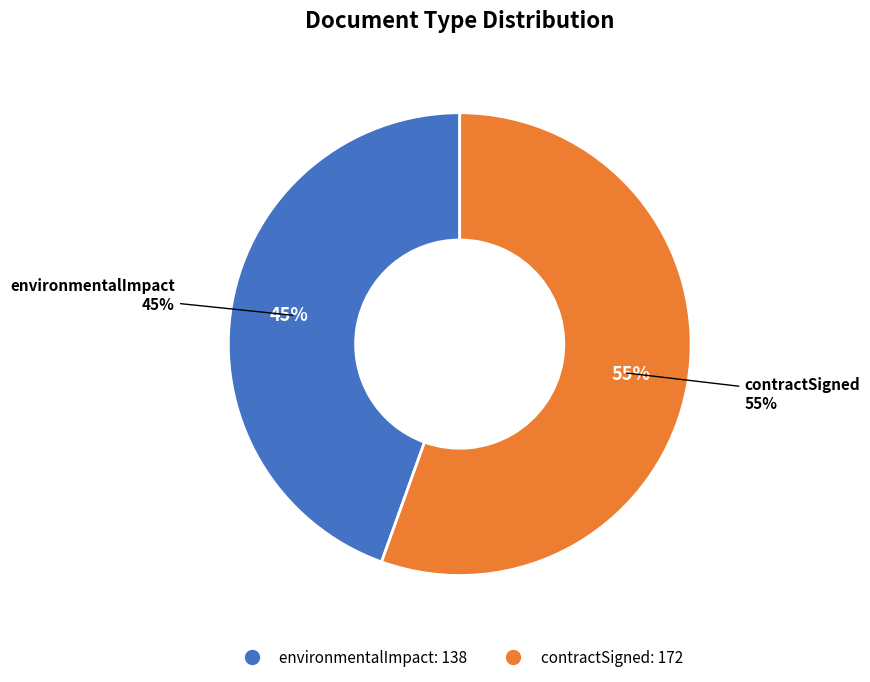

Which has a higher value, environmentalImpact or contractSigned?

contractSigned